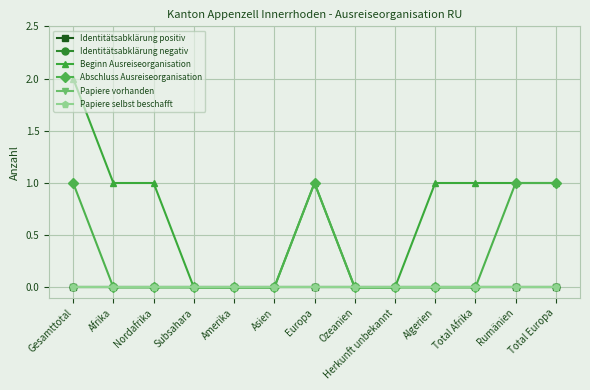

Does the chart have visible grid lines?

Yes